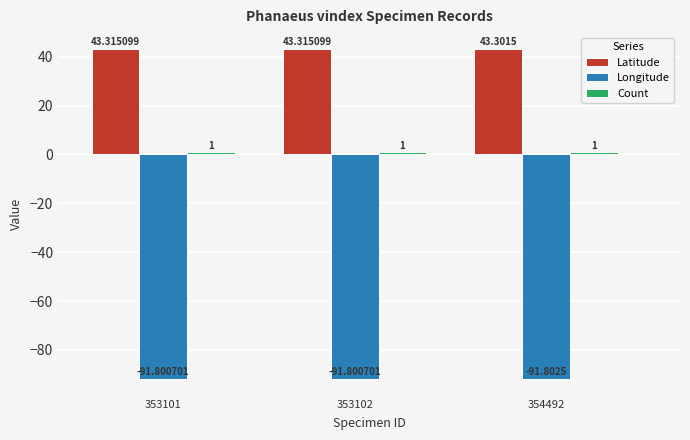

What is the spread (max minus min) of values at 354492?

135.1